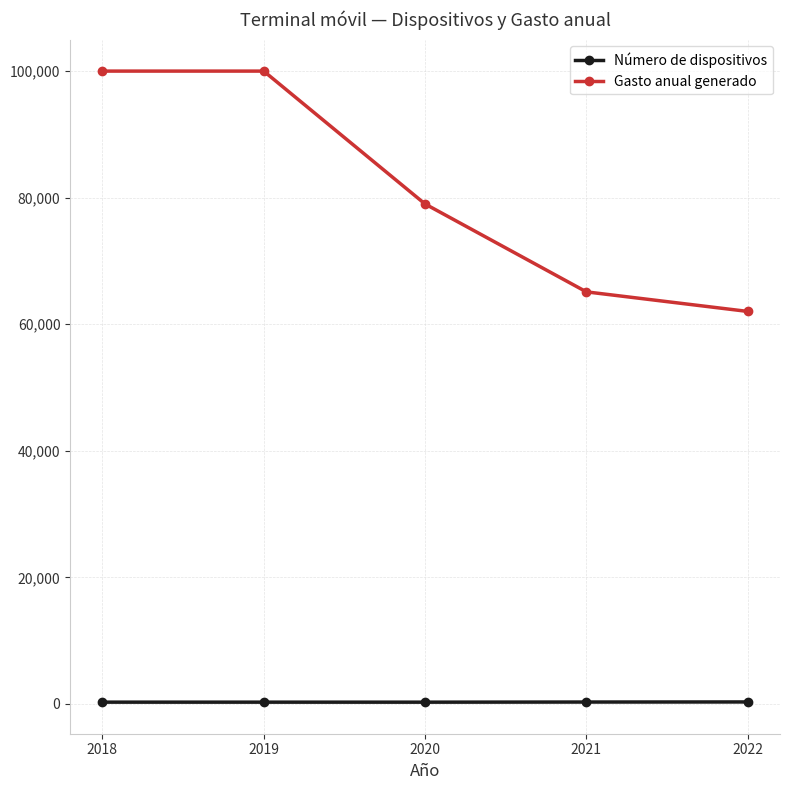

True or false: Gasto anual generado has more than 1 points higher than both neighbors.

False